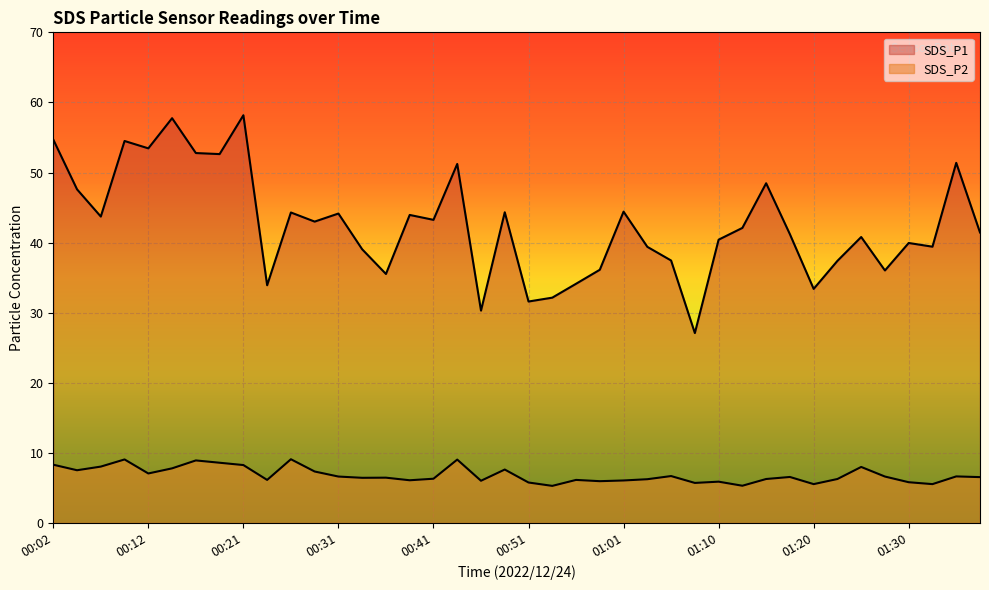

The value of SDS_P2 at 01:15 is 3.3. True or false?

False